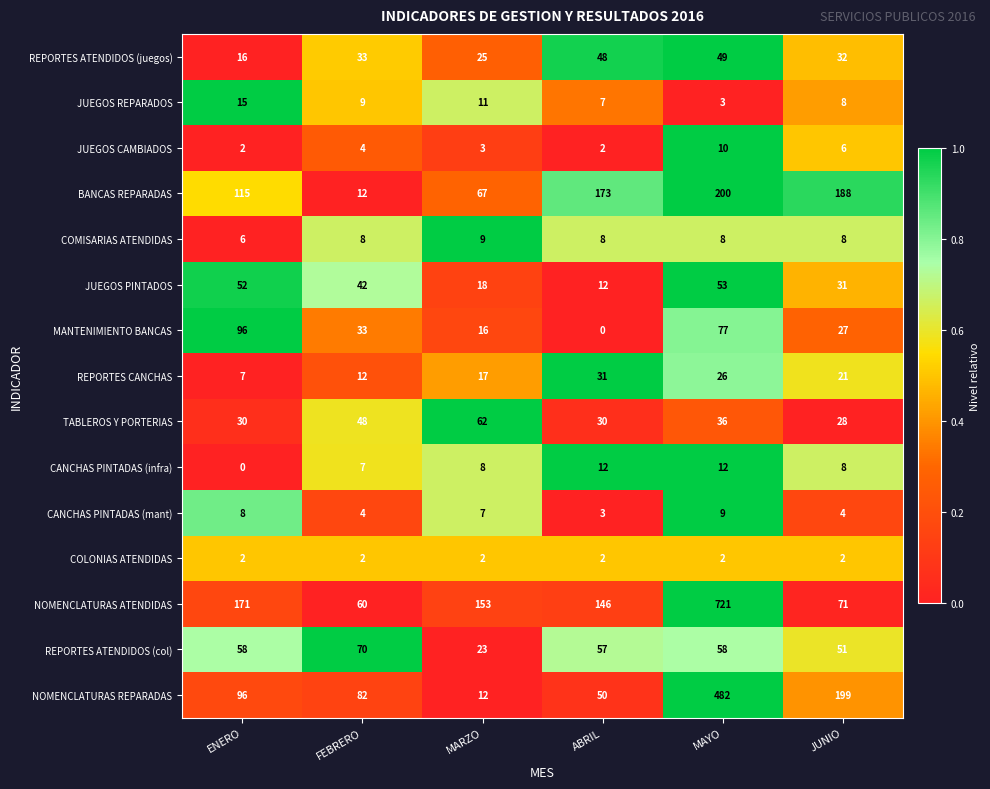

Which category has the highest value across all series?

MAYO